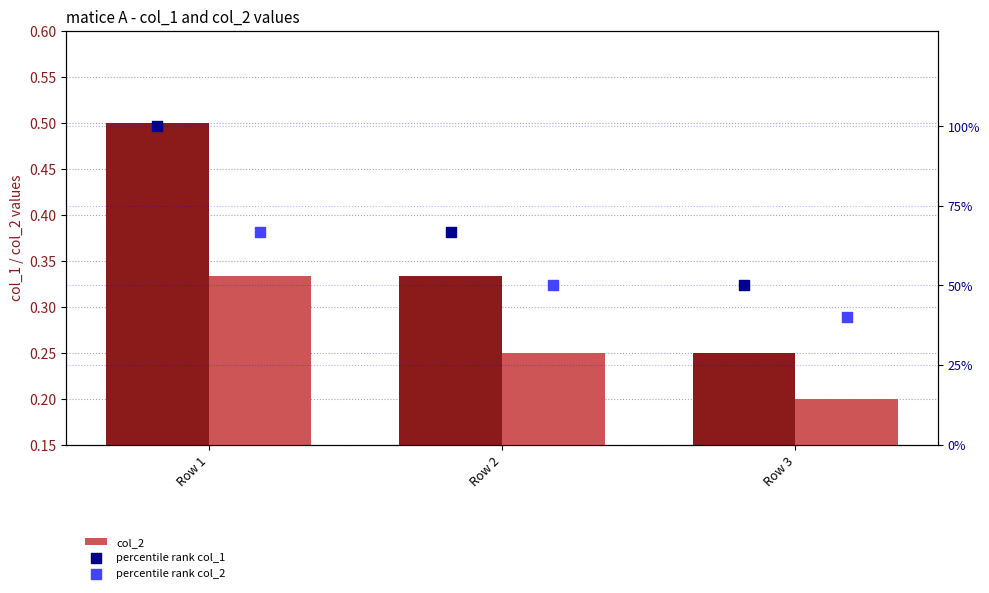

At which category is the sum across all series the highest?

Row 1